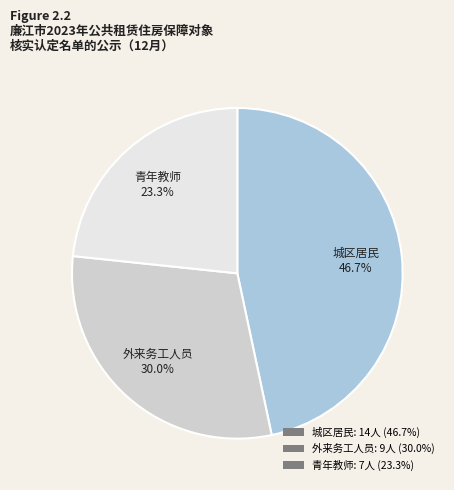

To the nearest percent, what is the difference between the 城区居民 and 外来务工人员 slice percentages?

17%